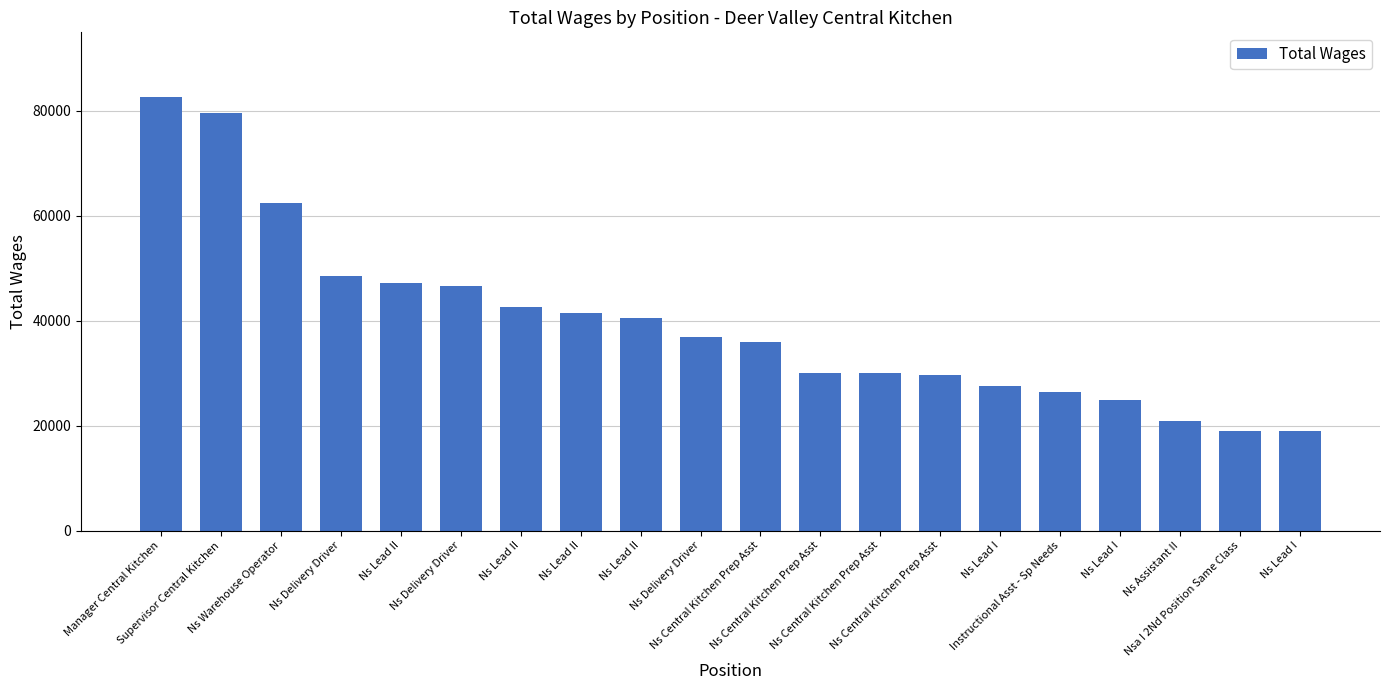

What is the value of the 8th bar from the left?

47145